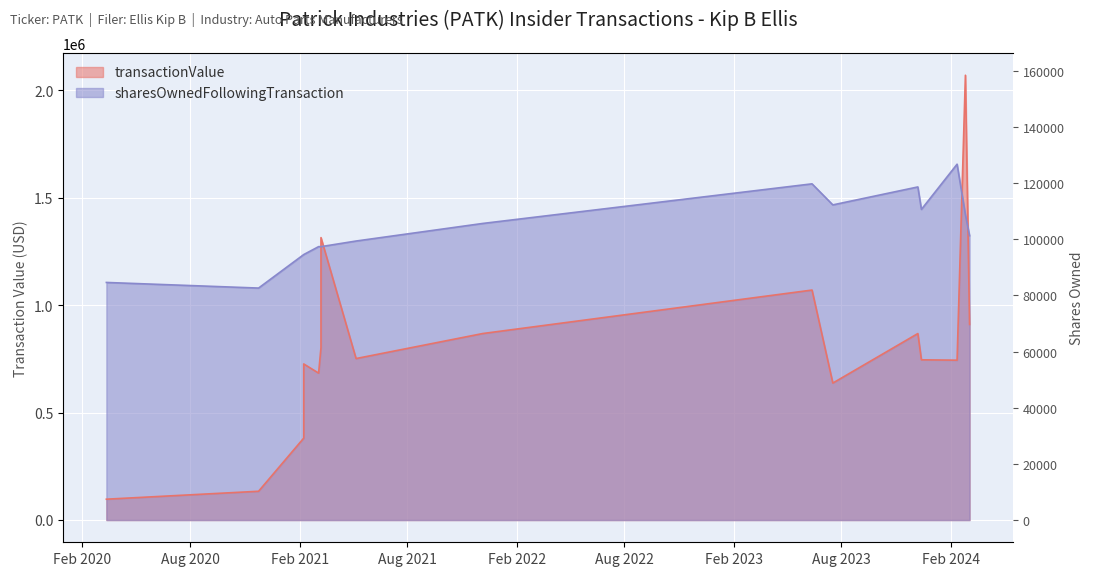

Rank the series by their maximum value, from lowest to highest.

sharesOwnedFollowingTransaction, transactionValue